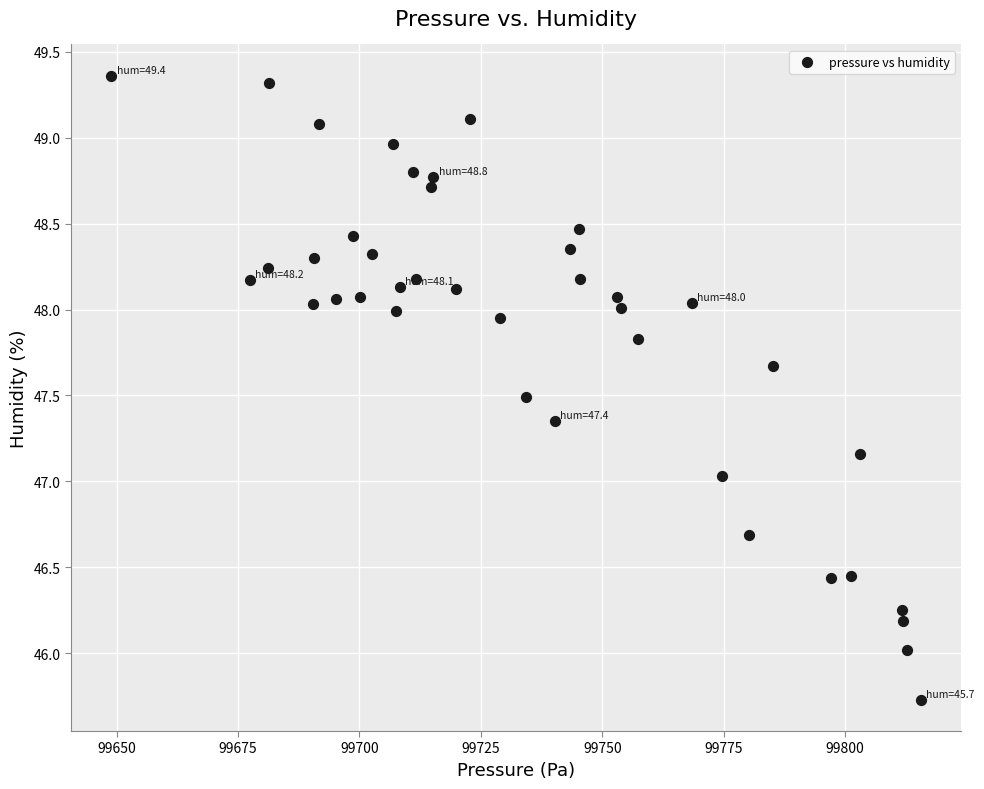

What is the range of X values (max minus min)?

166.7